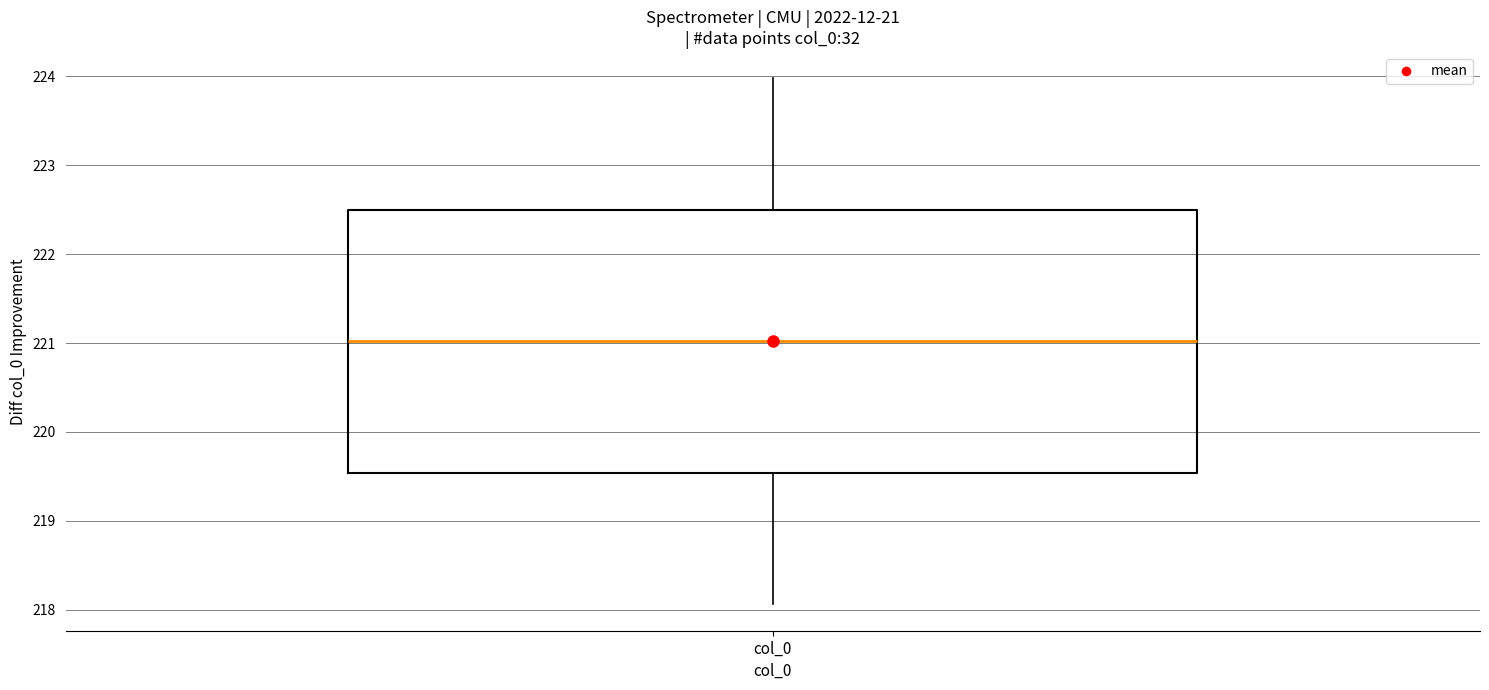

Transcribe this box plot: give where the median line is, the range the box spans, and where the two whiskers end, as read against the y-axis. The values are not printed on the chart, so give them approximately, as read against the axis.

median 221.0, box 219.5 to 222.5, whiskers 218.1 to 224.0